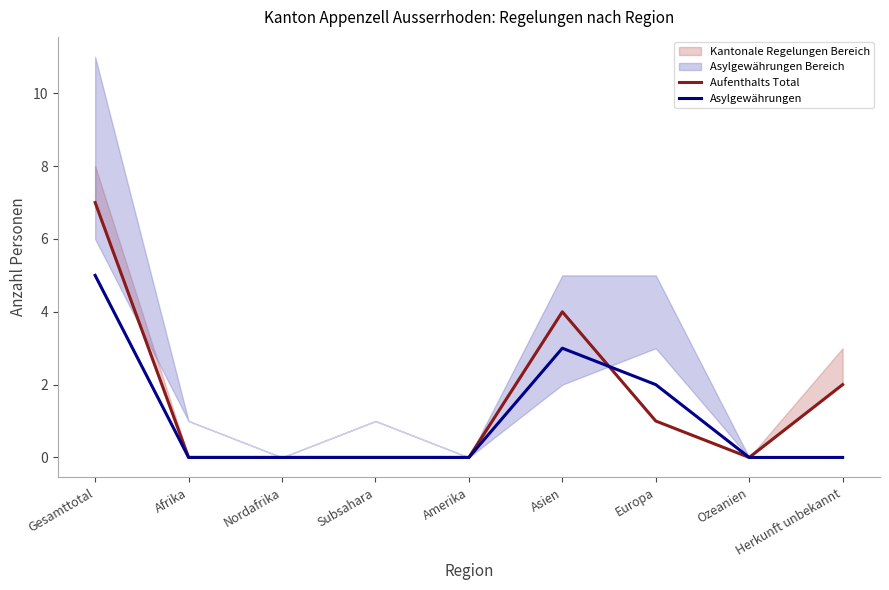

Which has a higher value, Gesamttotal or Subsahara?

Gesamttotal